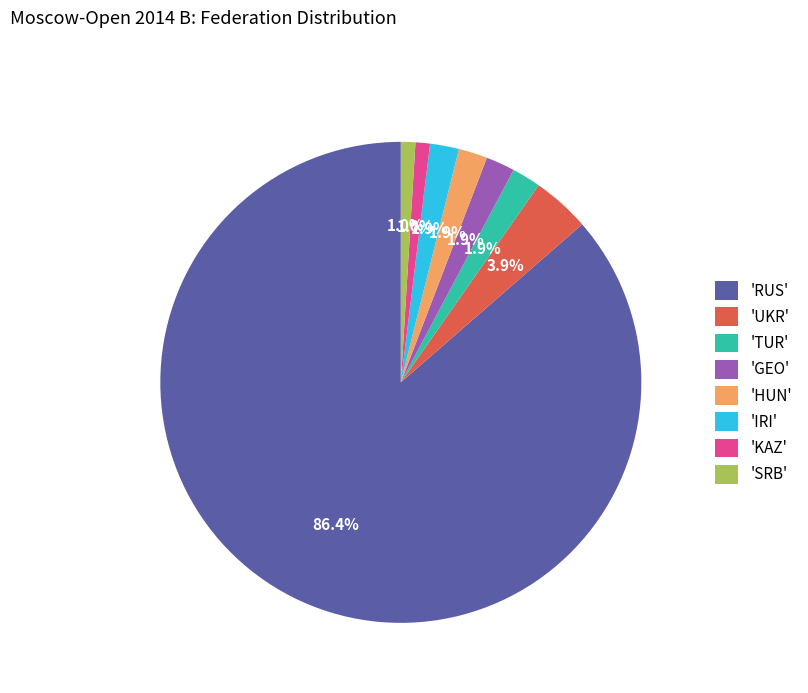

Which category has the biggest portion of the pie?

'RUS'